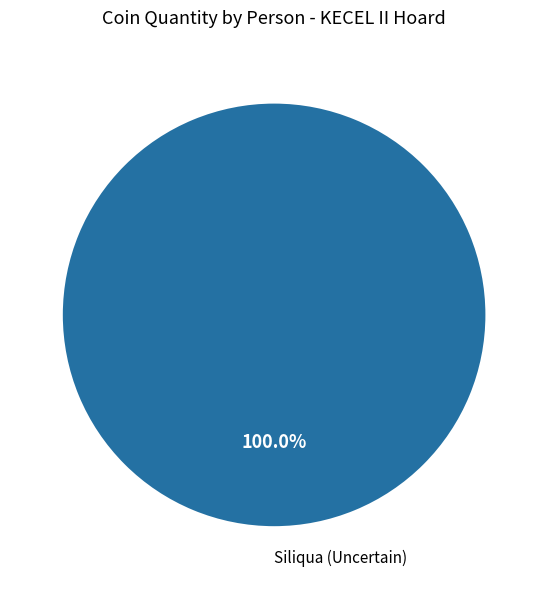

How many segments does this pie chart have?

1